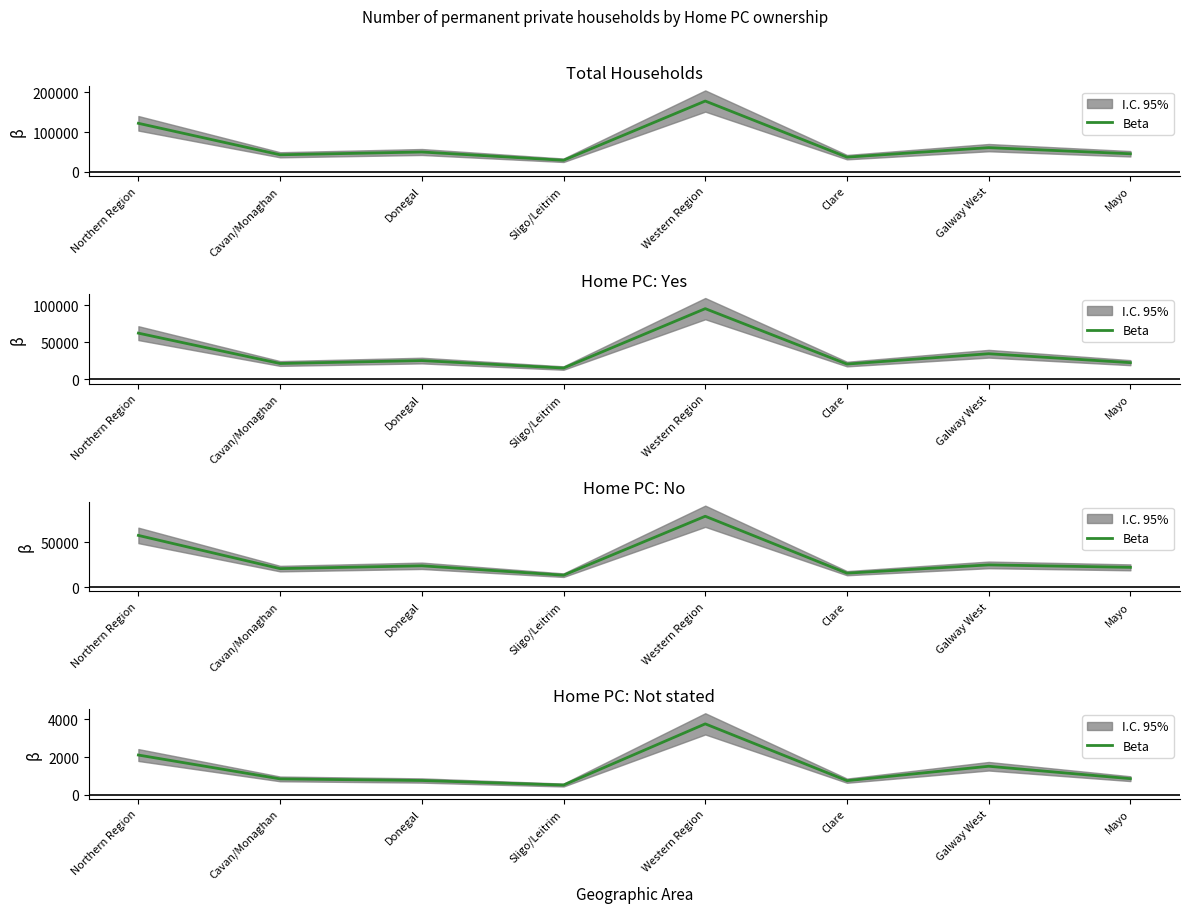

At which category does the data reach its first local peak?

Western Region